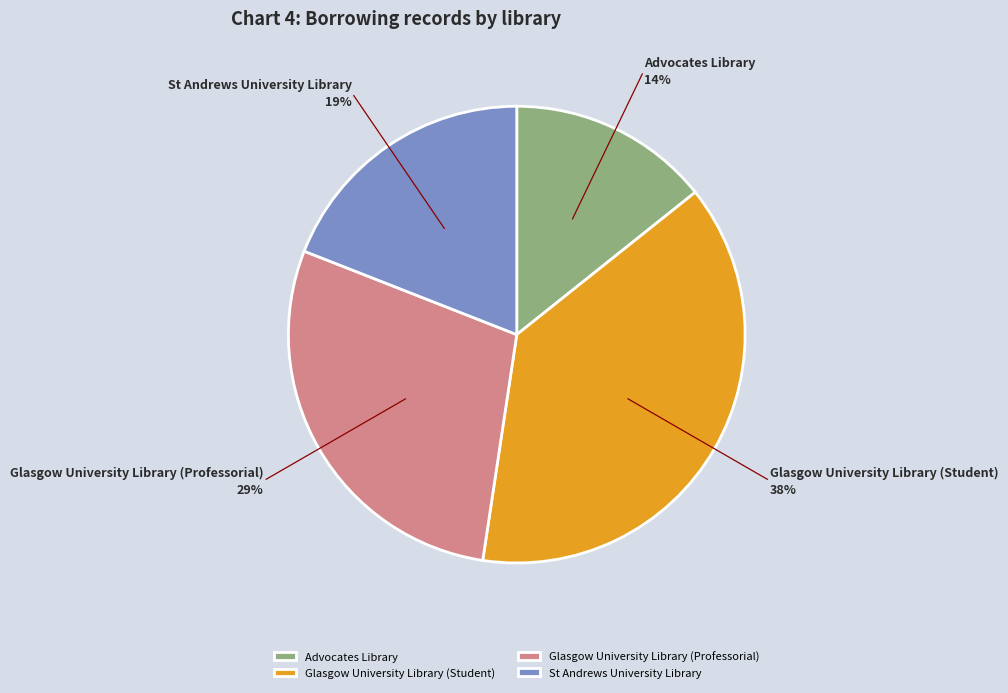

Rank the categories by value from highest to lowest.

Glasgow University Library (Student), Glasgow University Library (Professorial), St Andrews University Library, Advocates Library